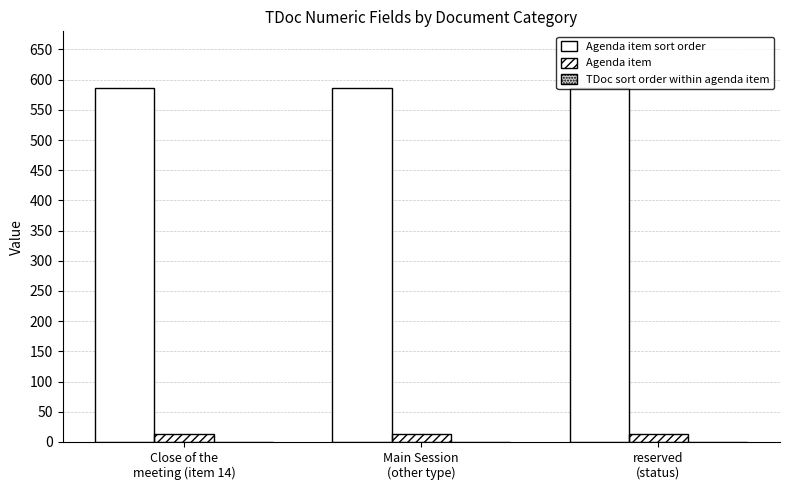

True or false: Agenda item sort order has a value of 586 at Main Session
(other type).

True